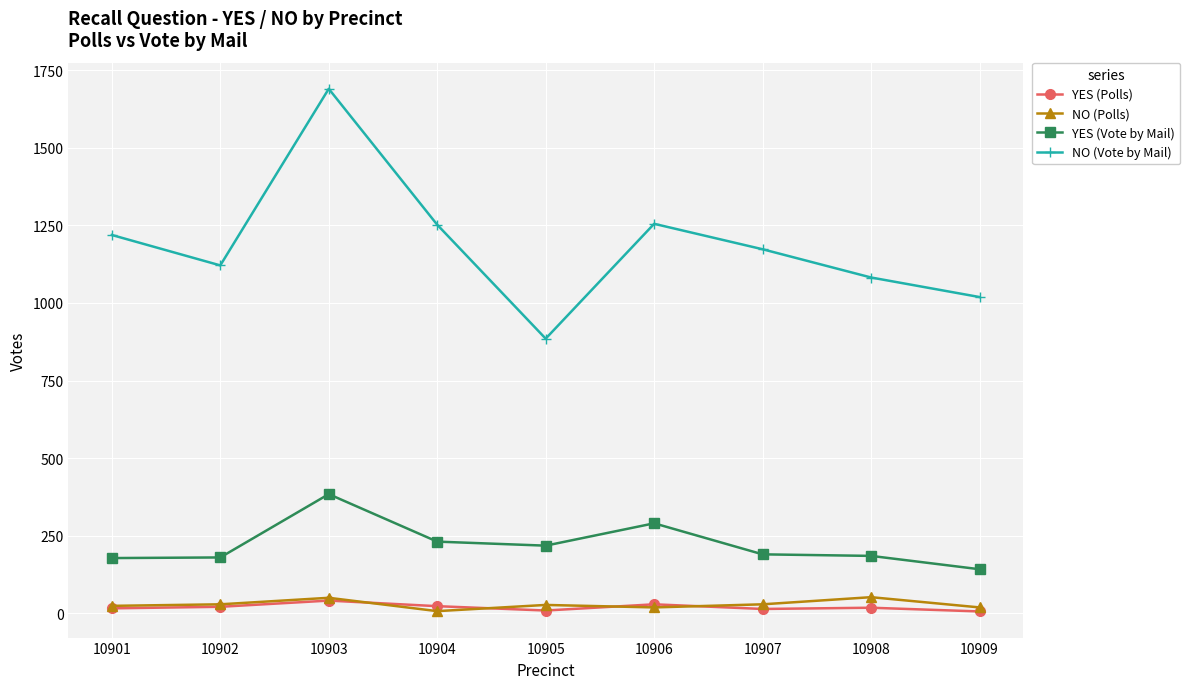

What is the difference between the highest and lowest values at 10908?

1064